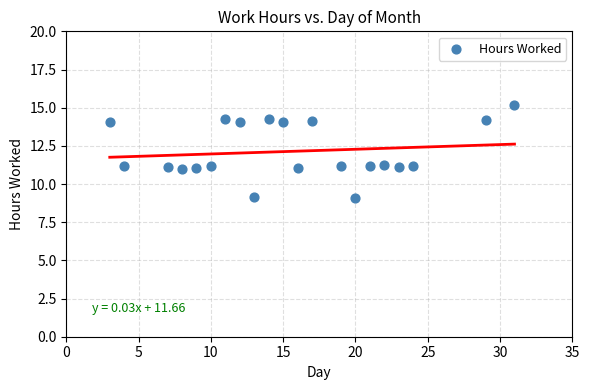

What is the range of Y values (max minus min)?

6.1